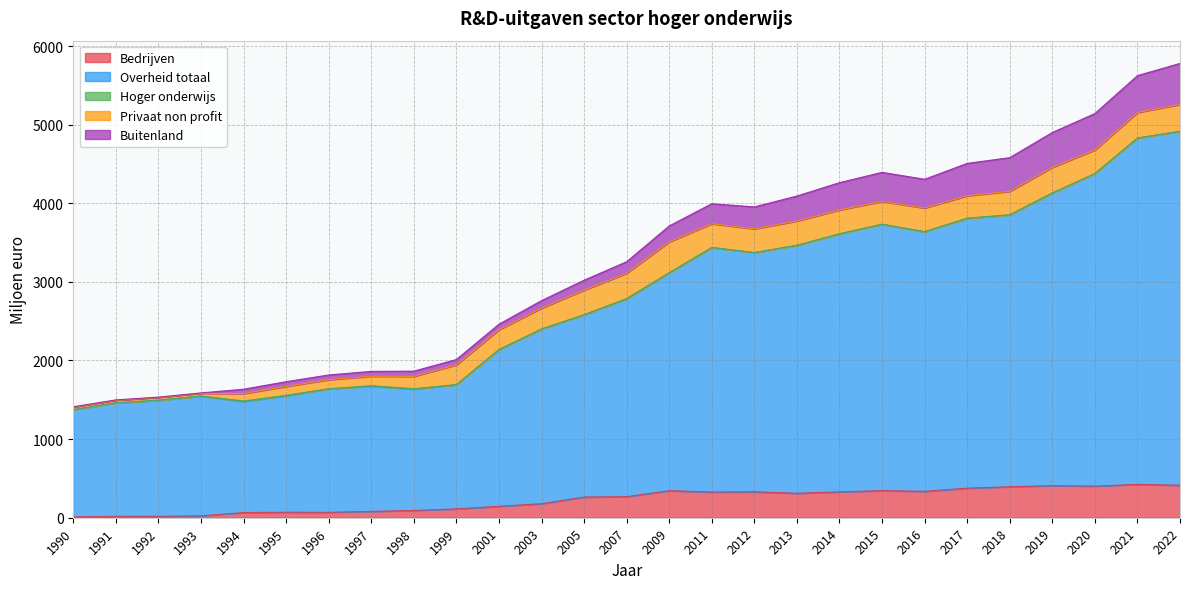

Reading right to left, transcribe all the data shown in this chart.

Bedrijven: 2022=413.0	2021=424.0	2020=402.0	2019=408.0	2018=394.0	2017=376.0	2016=336.0	2015=345.0	2014=329.0	2013=311.0	2012=329.4	2011=326.4	2009=344.0	2007=268.0	2005=263.0	2003=178.7	2001=145.3	1999=112.3	1998=92.6	1997=80.8	1996=68.5	1995=69.9	1994=65.3	1993=24.1	1992=18.6	1991=17.2	1990=12.3
Overheid totaal: 2022=4502.0	2021=4405.0	2020=3975.0	2019=3722.0	2018=3459.0	2017=3433.0	2016=3302.0	2015=3388.0	2014=3282.0	2013=3154.0	2012=3043.1	2011=3110.8	2009=2771.5	2007=2517.4	2005=2318.3	2003=2221.6	2001=1993.1	1999=1580.3	1998=1543.8	1997=1592.8	1996=1571.0	1995=1482.5	1994=1414.0	1993=1523.3	1992=1475.7	1991=1443.5	1990=1362.2
Hoger onderwijs: 2022=0.0	2021=0.0	2020=0.0	2019=0.0	2018=0.0	2017=0.0	2016=0.0	2015=0.0	2014=0.0	2013=0.0	2012=0.0	2011=0.0	2009=0.0	2007=1.0	2005=1.0	2003=0.0	2001=0.0	1999=0.0	1998=5.0	1997=5.9	1996=0.0	1995=5.0	1994=5.9	1993=0.9	1992=1.8	1991=1.8	1990=1.4
Privaat non profit: 2022=342.0	2021=325.0	2020=301.0	2019=326.0	2018=298.0	2017=286.0	2016=301.0	2015=290.0	2014=304.0	2013=309.0	2012=301.9	2011=302.1	2009=393.0	2007=323.0	2005=313.0	2003=265.5	2001=252.7	1999=252.3	1998=156.6	1997=120.3	1996=116.2	1995=113.0	1994=93.5	1993=34.9	1992=33.6	1991=31.3	1990=30.9
Buitenland: 2022=522.0	2021=469.0	2020=463.0	2019=444.0	2018=429.0	2017=412.0	2016=366.0	2015=370.0	2014=347.0	2013=318.0	2012=278.9	2011=254.8	2009=203.0	2007=147.0	2005=126.0	2003=95.5	2001=70.5	1999=67.5	1998=66.7	1997=61.7	1996=60.4	1995=59.9	1994=55.8	1993=4.5	1992=4.5	1991=5.0	1990=5.0